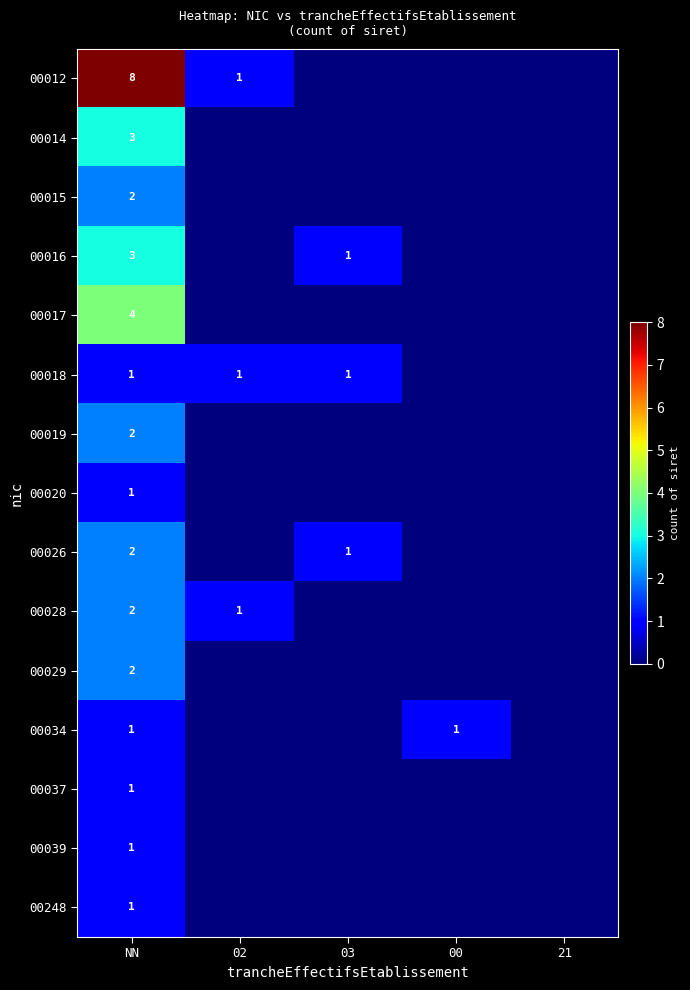

At how many categories does at least one series exceed 6?

1